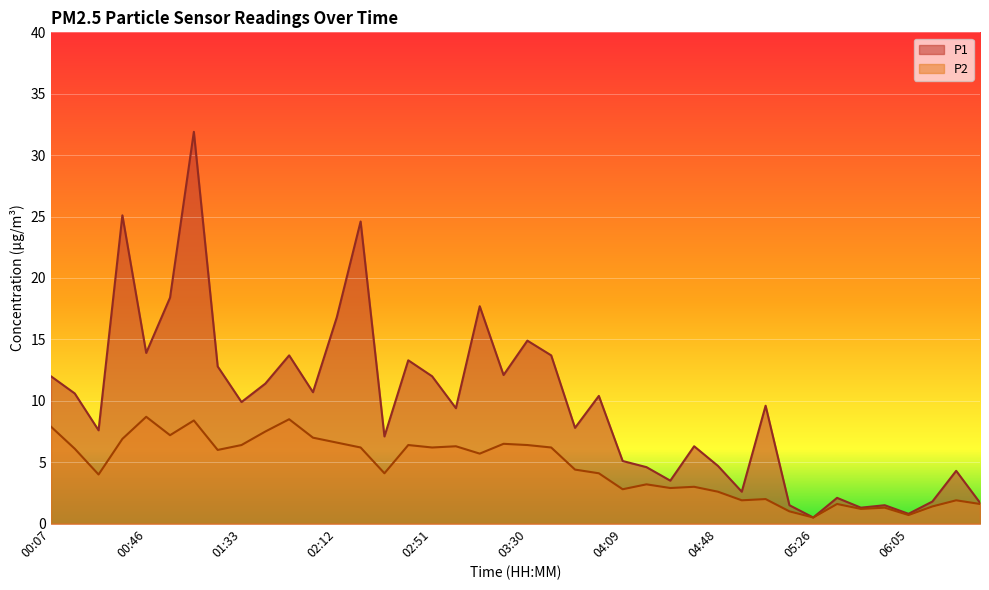

What is the difference between the P1 values at 03:20 and 03:30?

2.8